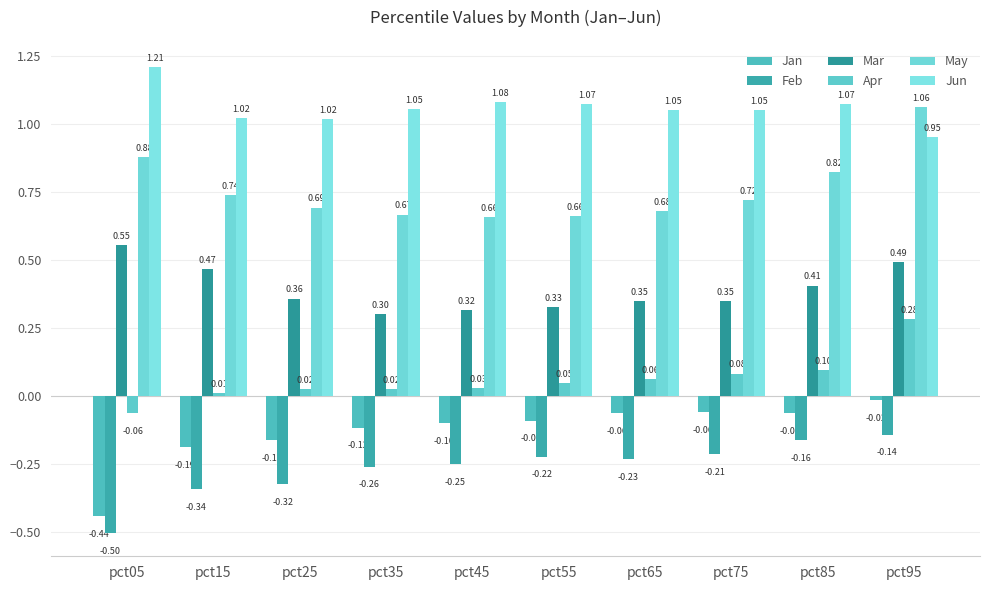

Is the value of May at pct35 greater than the value of Apr at pct55?

Yes